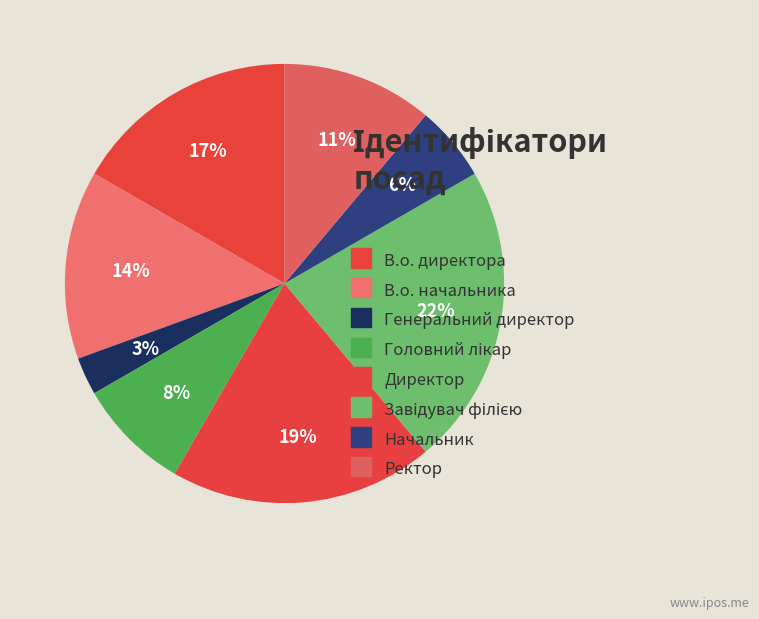

Which has a higher value, Начальник or В.о. директора?

В.о. директора